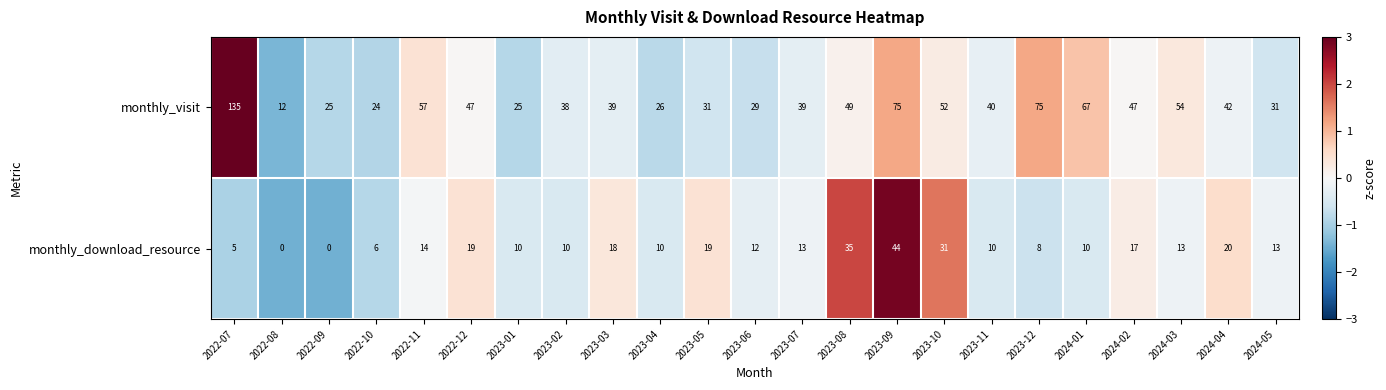

True or false: monthly_download_resource has a value of 19 at 2022-12.

True